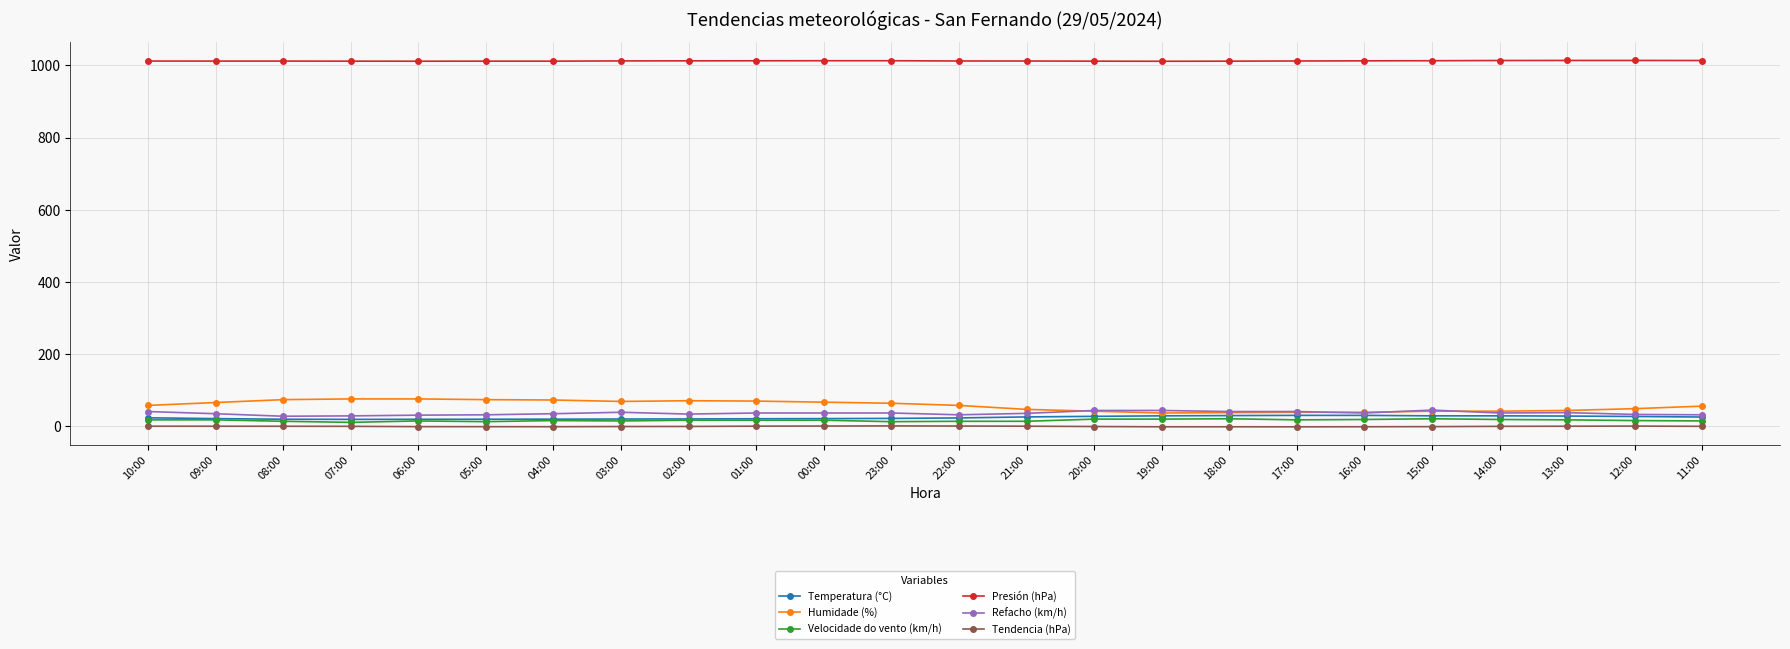

What is the label of the 9th point from the left?

02:00